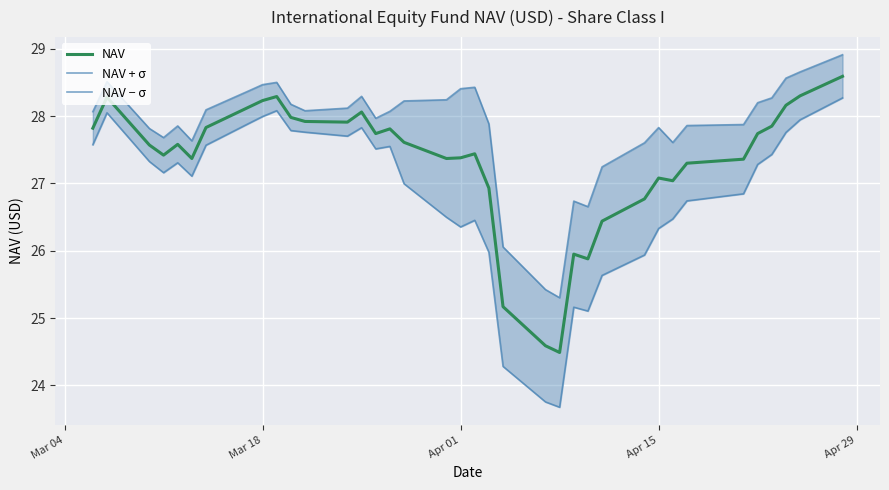

What is the minimum value for NAV?

24.5